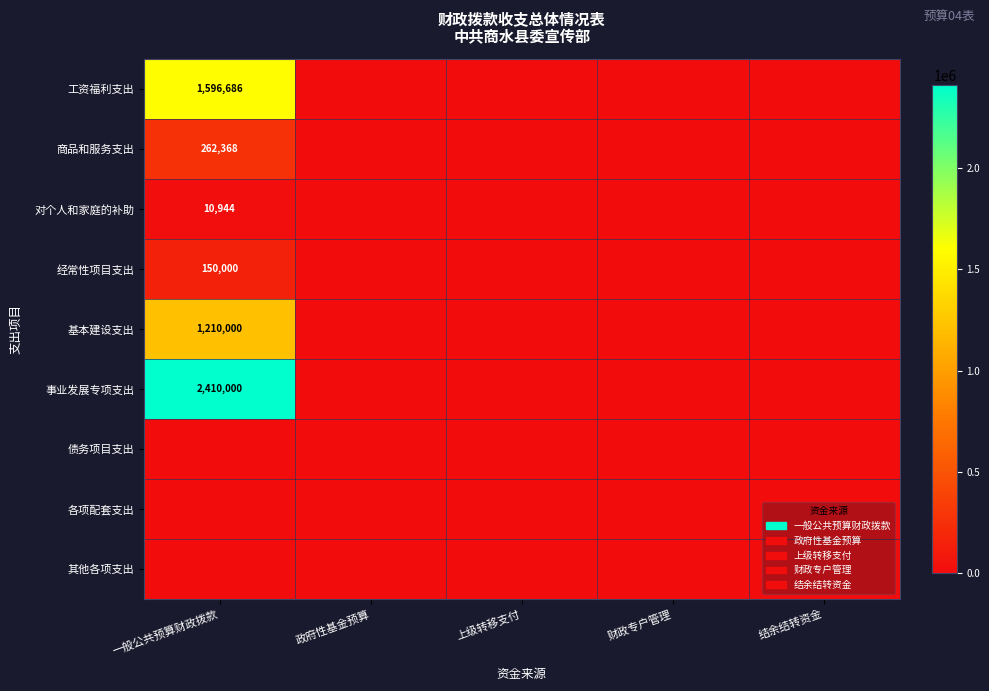

The value of 商品和服务支出 at 一般公共预算财政拨款 is 262368. True or false?

True